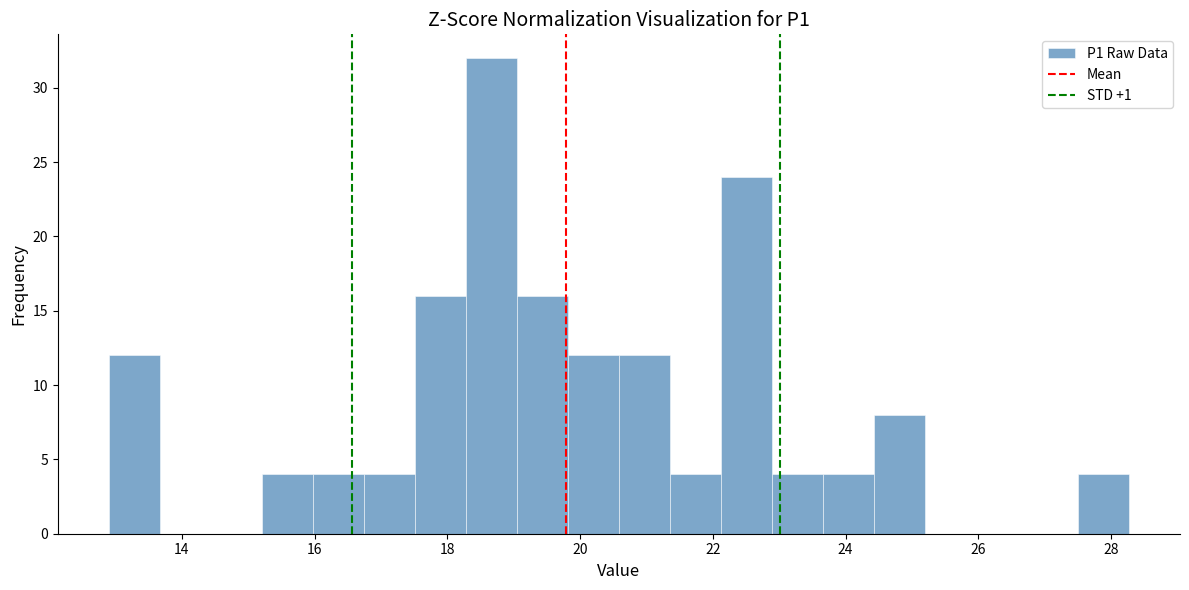

Read against the x-axis, roughly where is the centre of the tallest bar?

18.6